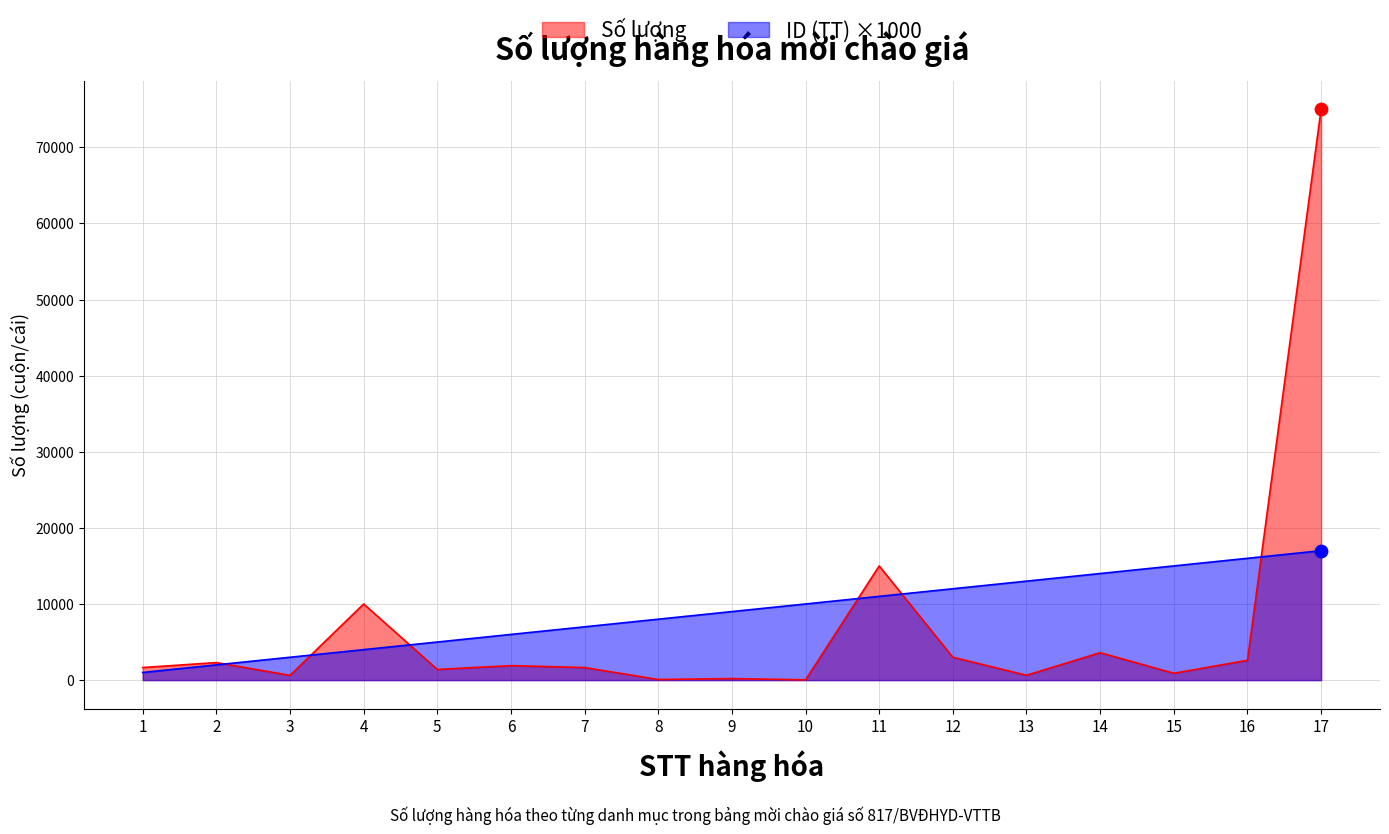

Which series contains the lowest Y value?

Số lượng